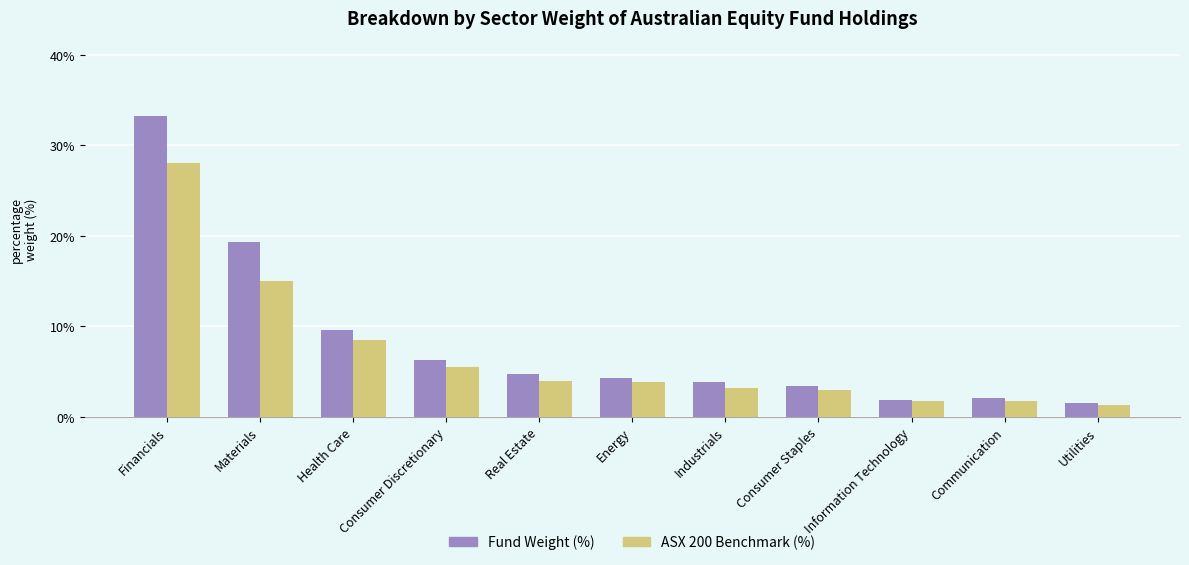

What is the approximate value of Fund Weight (%) at Consumer Staples?

3.4